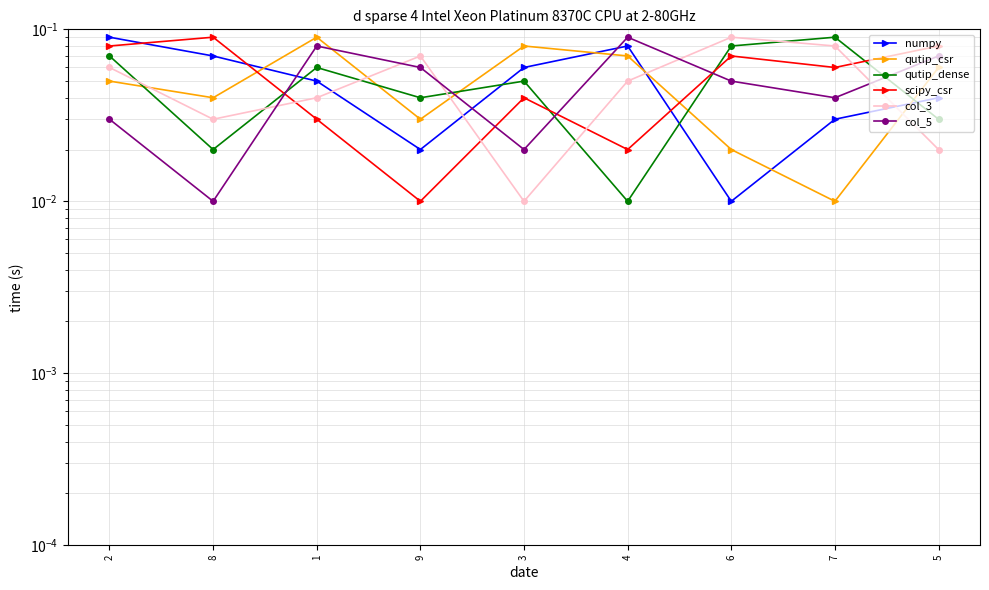

Count the qutip_dense values in the range 0 to 1.

9